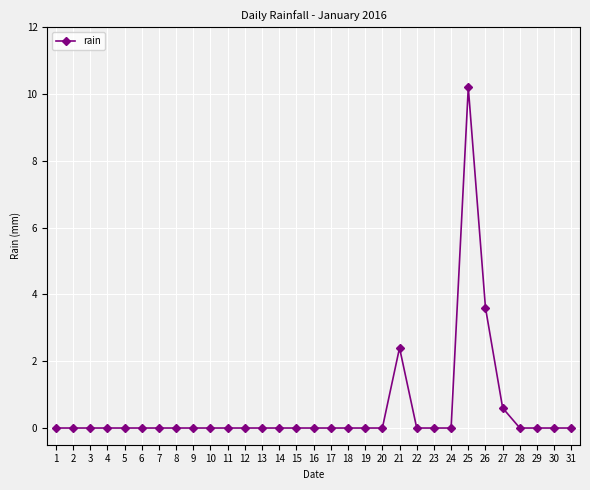

What is the sum of all values?

16.8